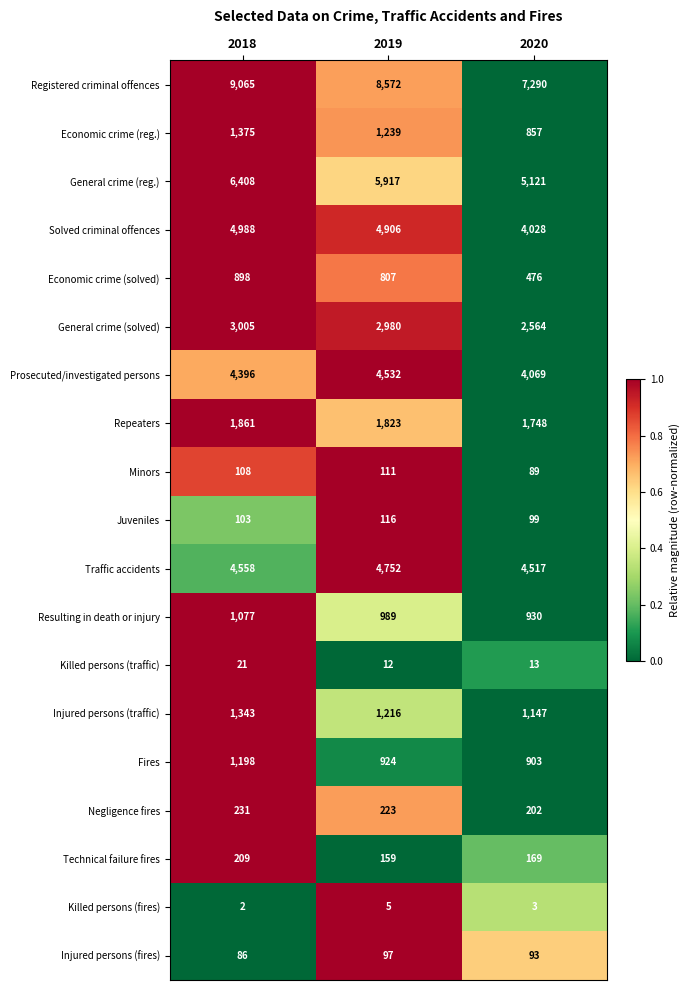

What is the difference between the second highest and minimum values in the Economic crime (solved) series?

331